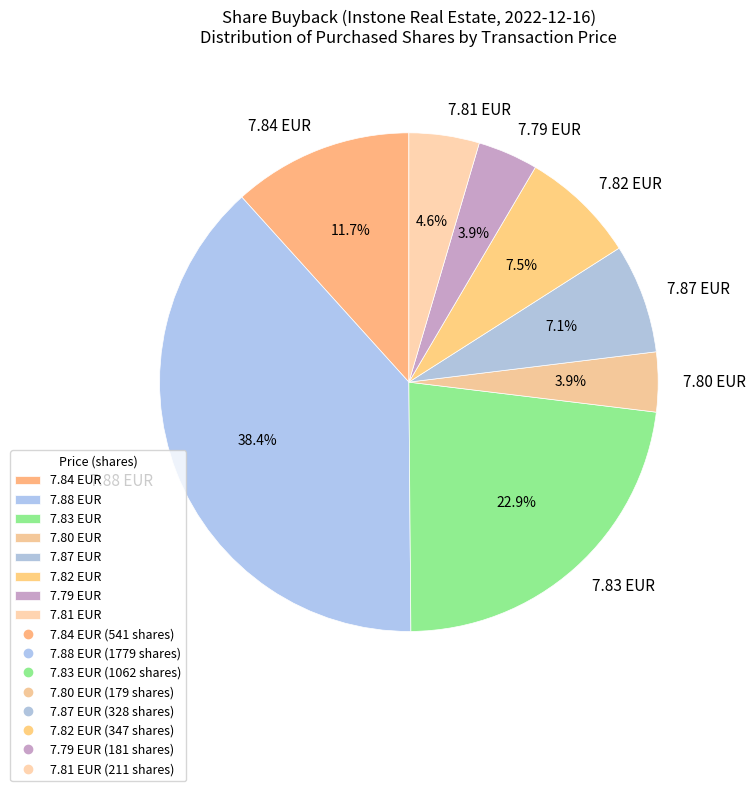

Does 7.80 EUR represent more than half of the total?

No